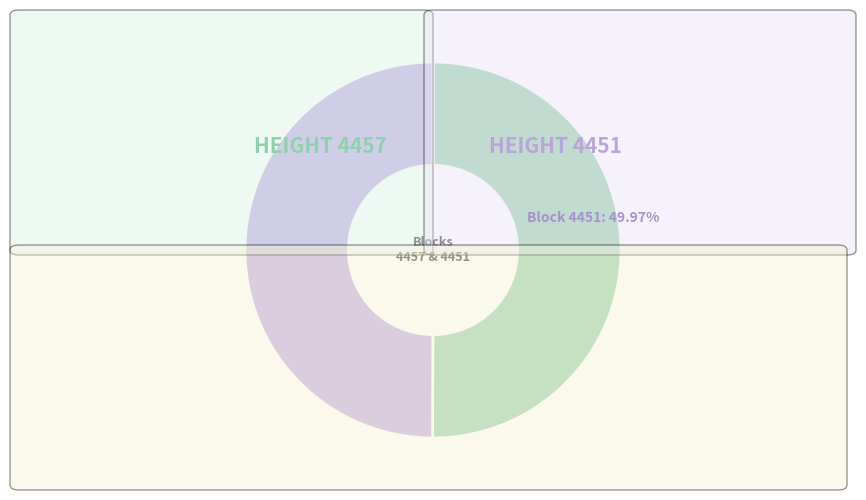

Combined, do 4457 and 4451 account for over 50%?

Yes